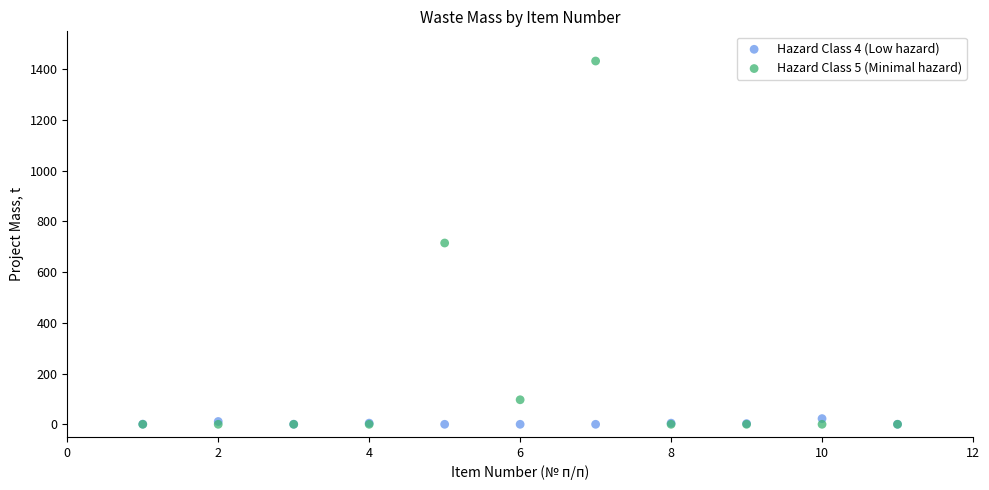

What are all the series names shown in the legend?

Hazard Class 4 (Low hazard), Hazard Class 5 (Minimal hazard)